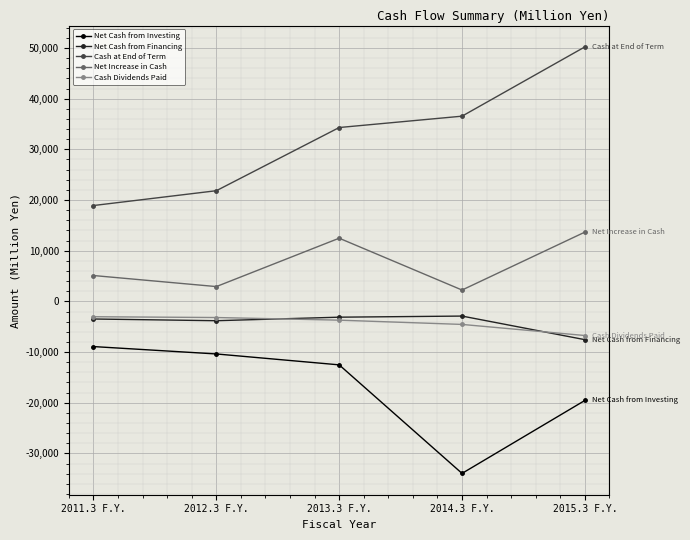

How many interior local valleys does the Net Cash from Investing series have?

1